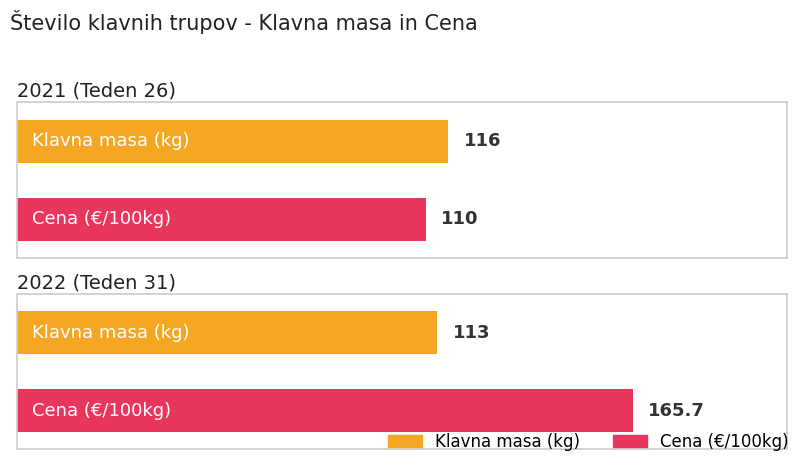

What is the value of the Klavna masa (kg) bar at the 2nd from the left?

113.0